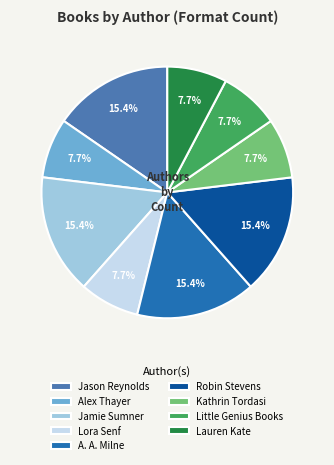

Is it true that Alex Thayer is 8% of the pie?

True